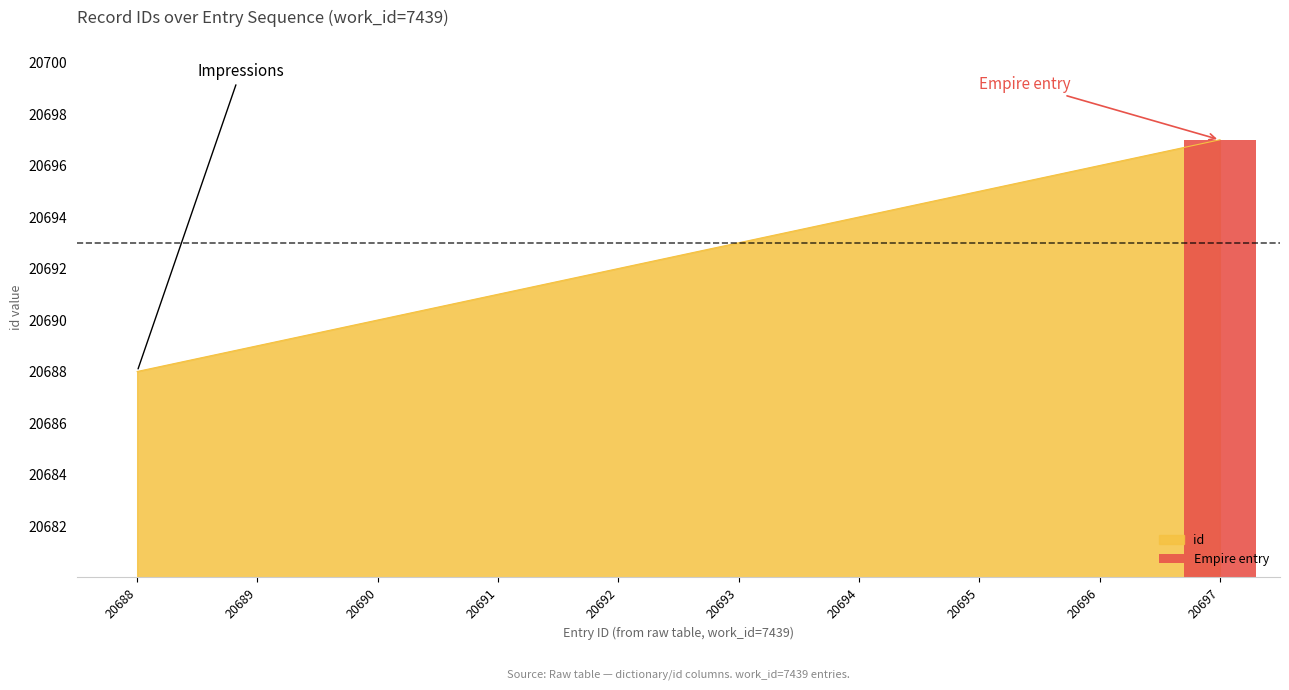

What is the sum of the values at 20688 and 20690?

41378